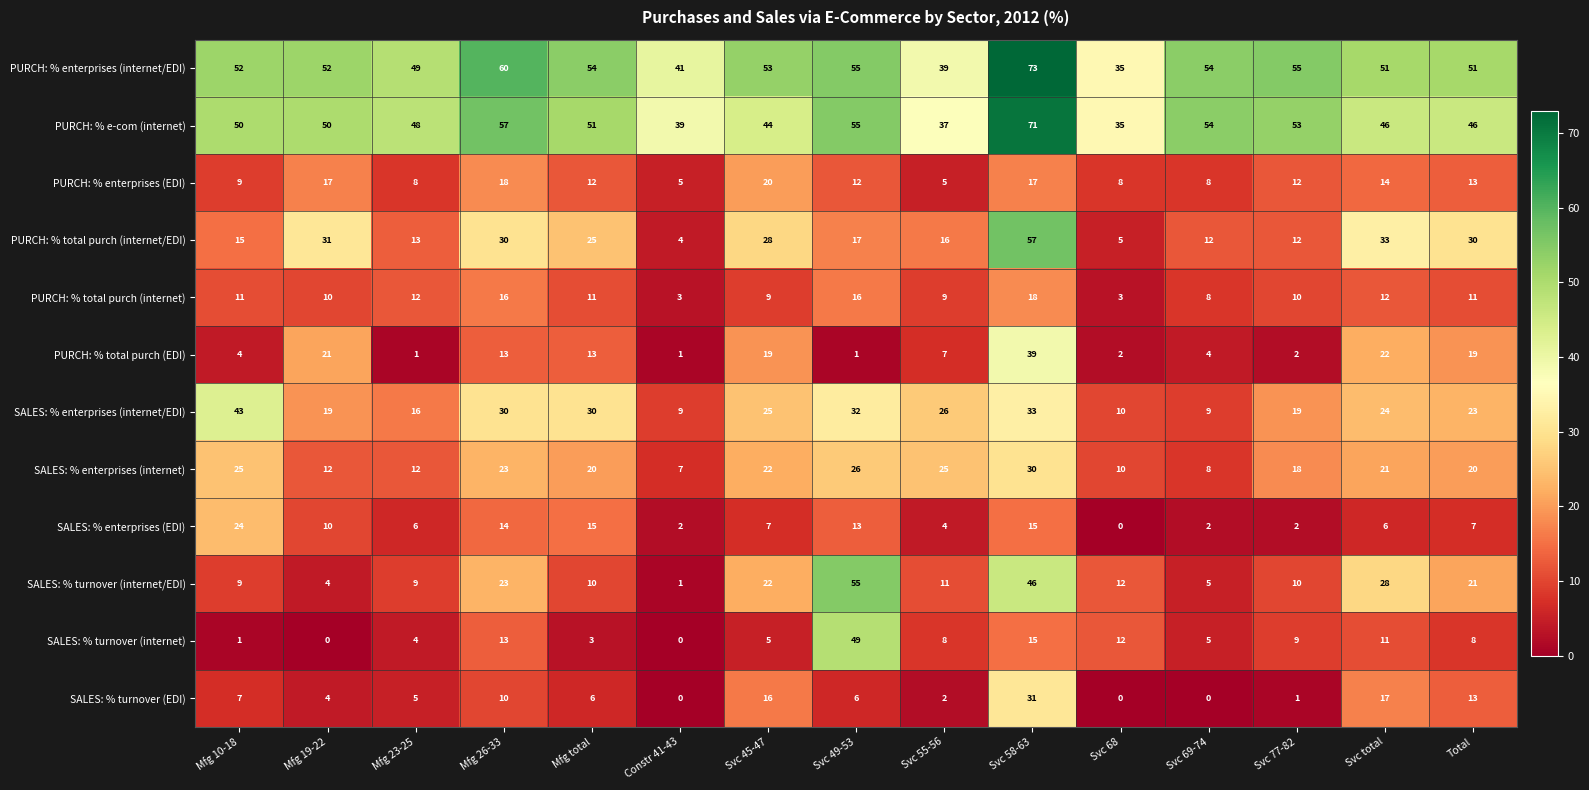

Between Svc 68 and Svc 77-82, which series saw the biggest shift?

PURCH: % enterprises (internet/EDI)